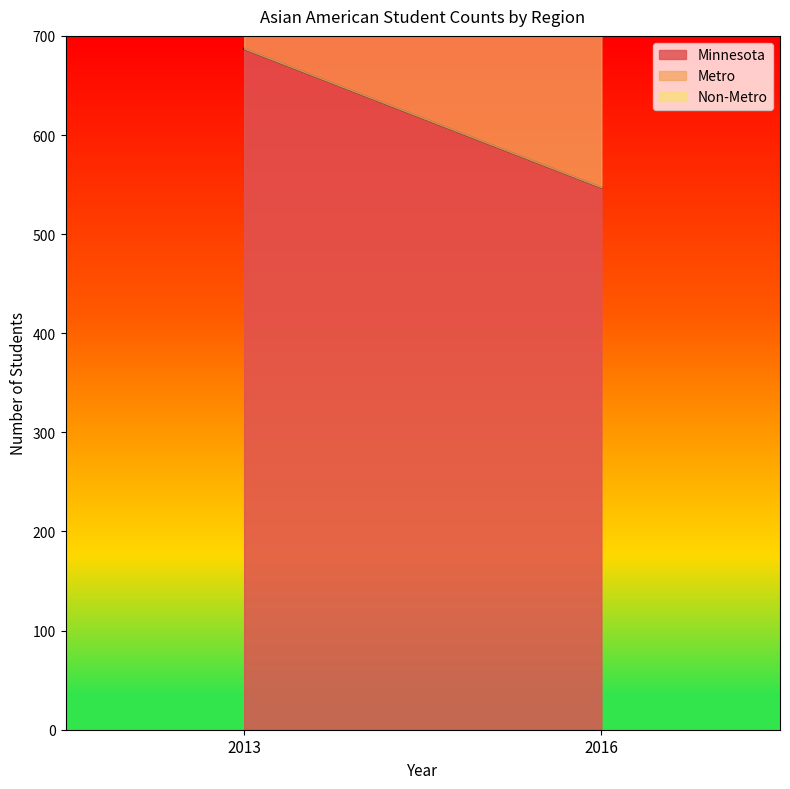

Reading right to left, transcribe all the data shown in this chart.

Minnesota: 547	687
Metro: 469	606
Non-Metro: 78	81